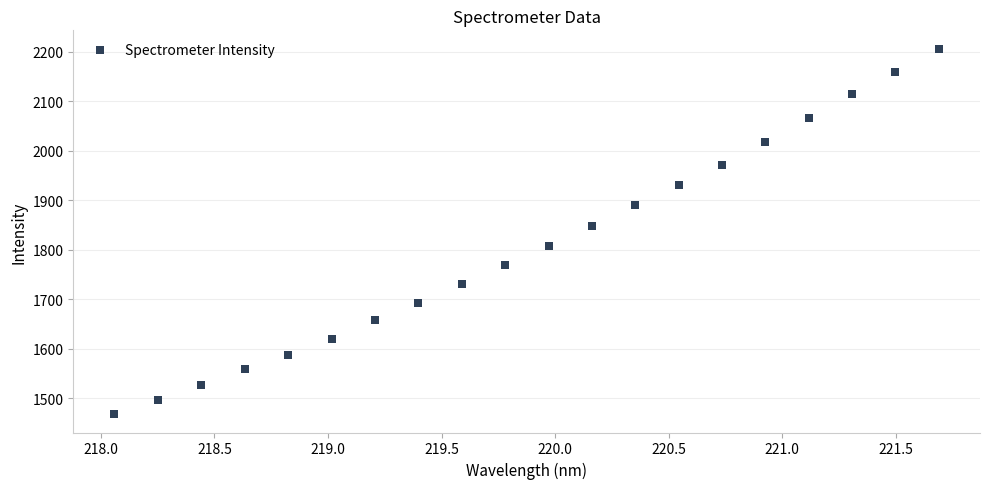

What is the range of X values (max minus min)?

3.6